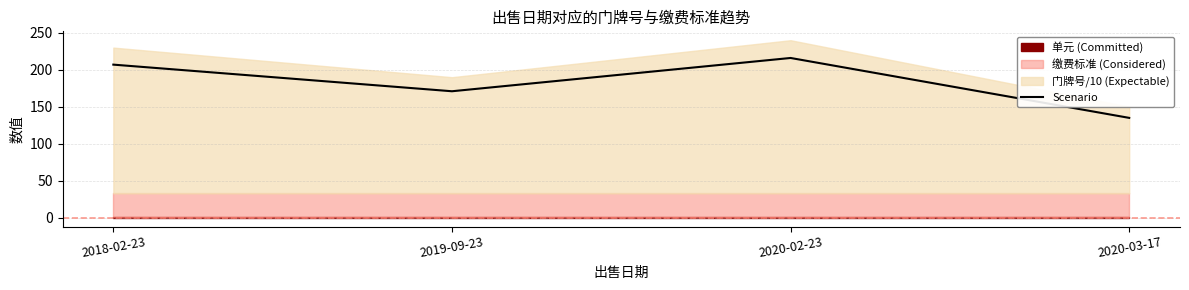

Approximately how many times larger is the value at 2019-09-23 compared to 2018-02-23?

0.8